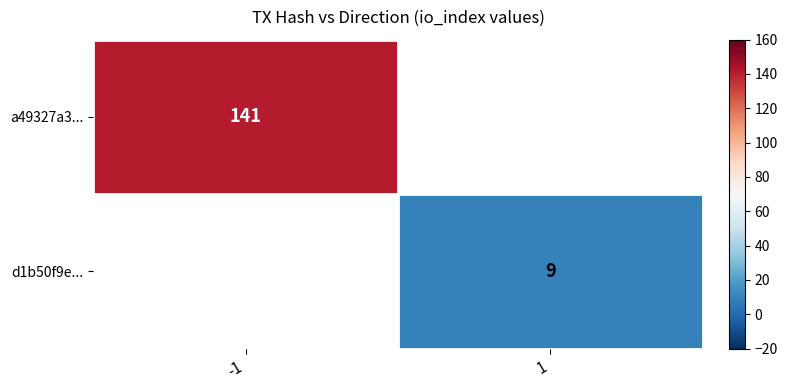

The d1b50f9e... series shows 5 at 1. True or false?

False